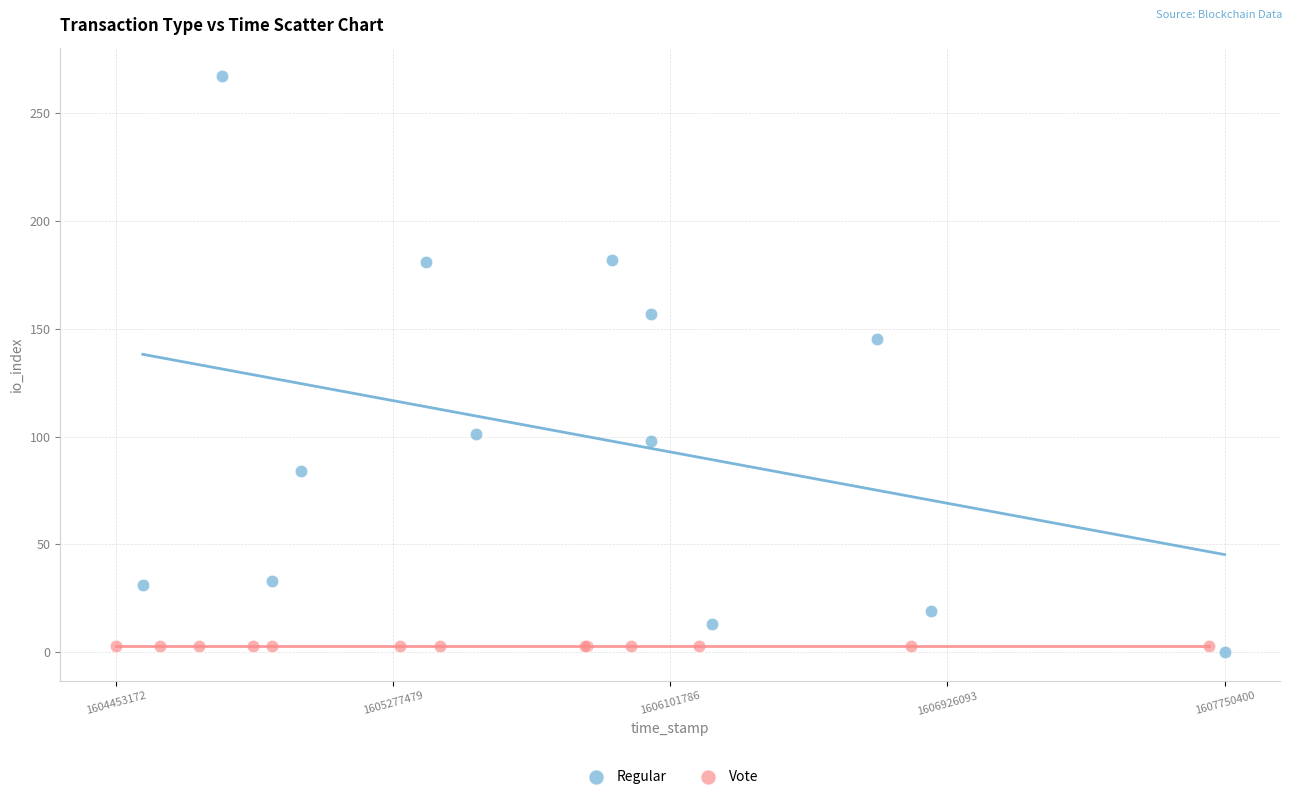

Which series contains the highest Y value?

Regular